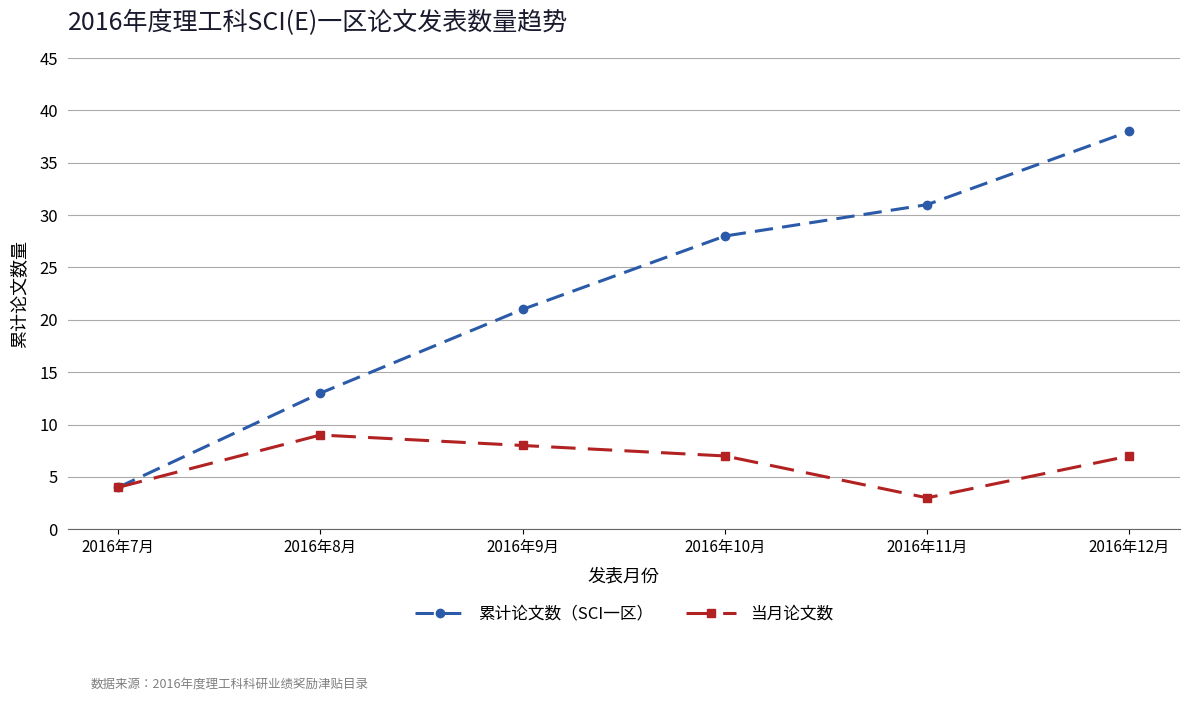

Which category has the highest value across all series?

2016年12月